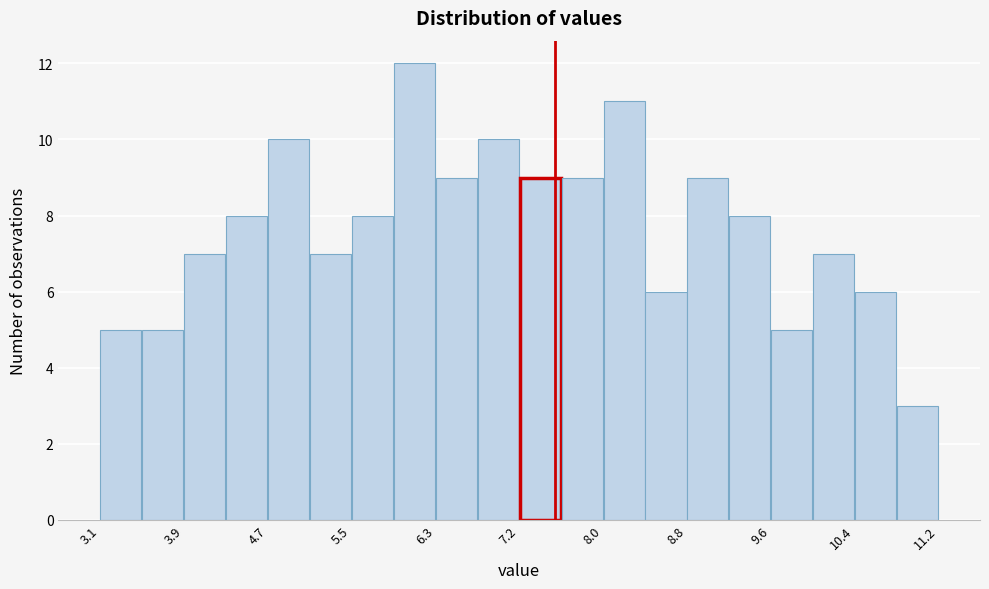

What is the height of the bar covering 8.4 to 8.8 on the x-axis? Neither the bar edges nor the heights are printed on the chart, so give them approximately, as read against the axes.

6